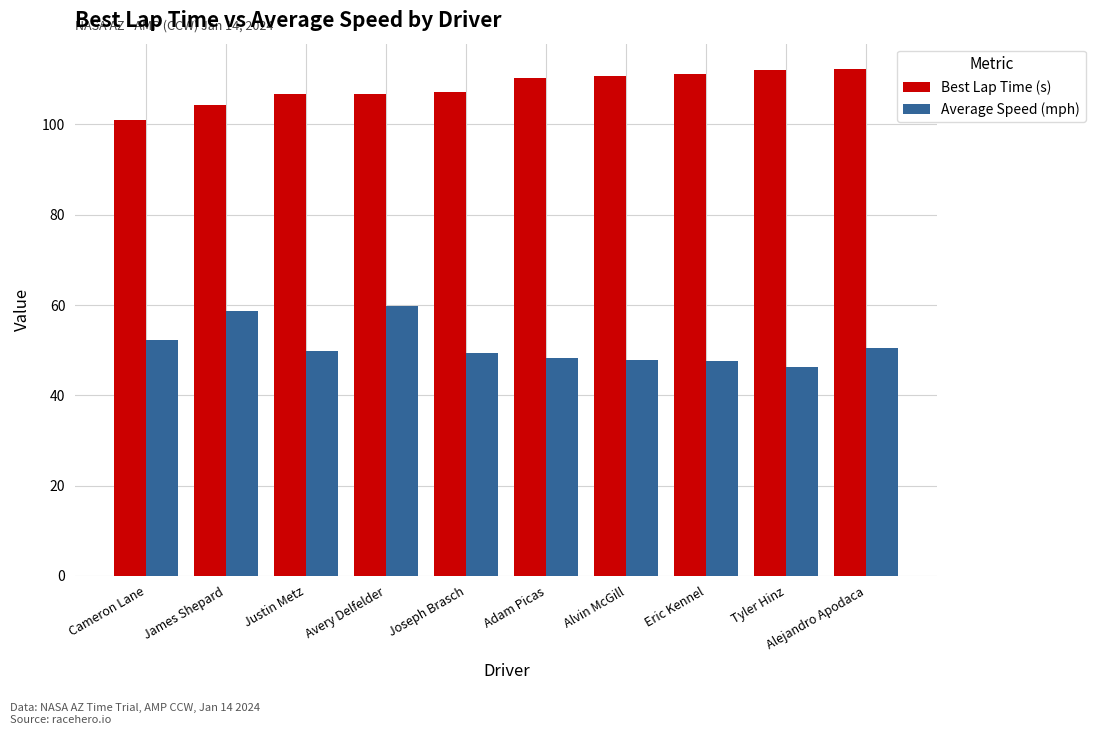

What is the difference between the Best Lap Time (s) values at Tyler Hinz and Cameron Lane?

11.0